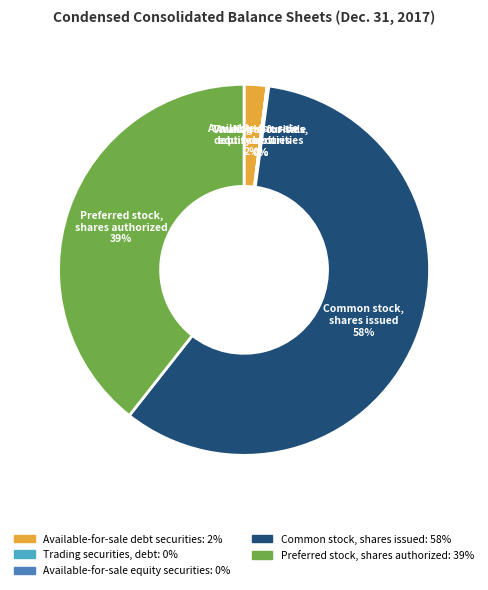

The Preferred stock, shares authorized slice represents 27% of the pie. True or false?

False